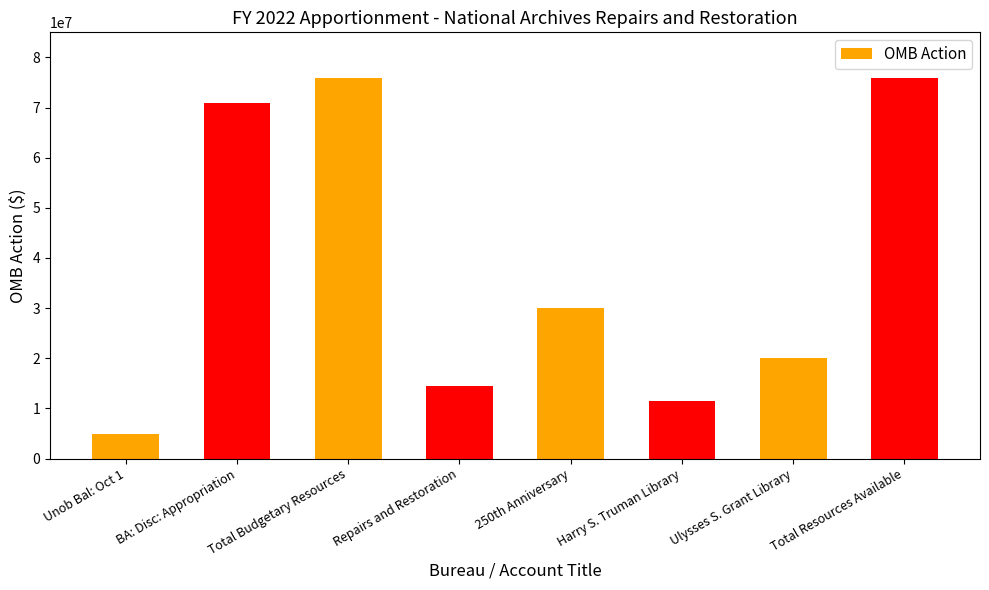

The chart shows a value of 116446562 at Total Resources Available. True or false?

False